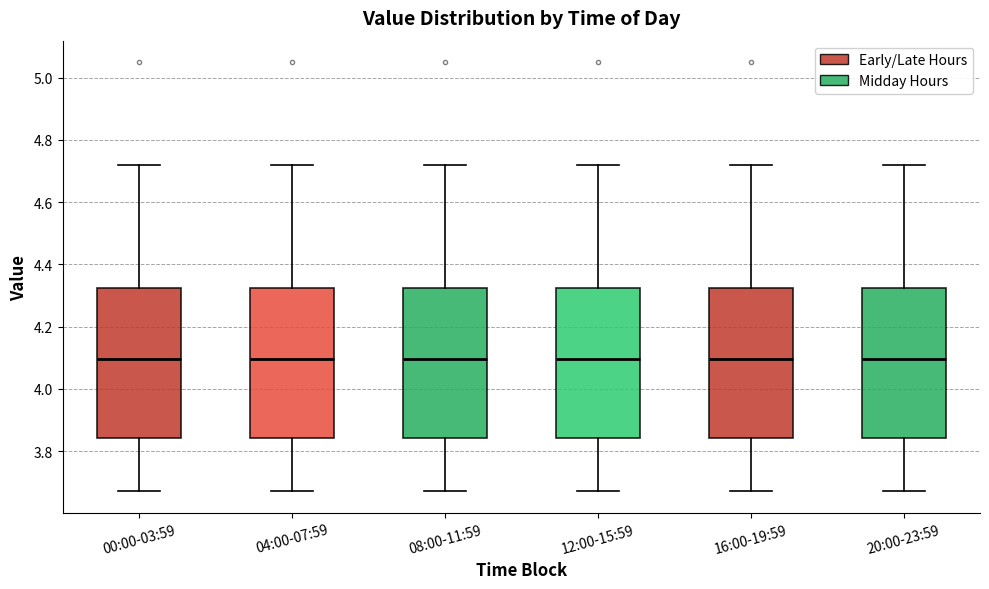

Where is the lower edge of the box for 04:00-07:59 on the y-axis? The values are not printed on the chart, so give them approximately, as read against the axis.

3.84